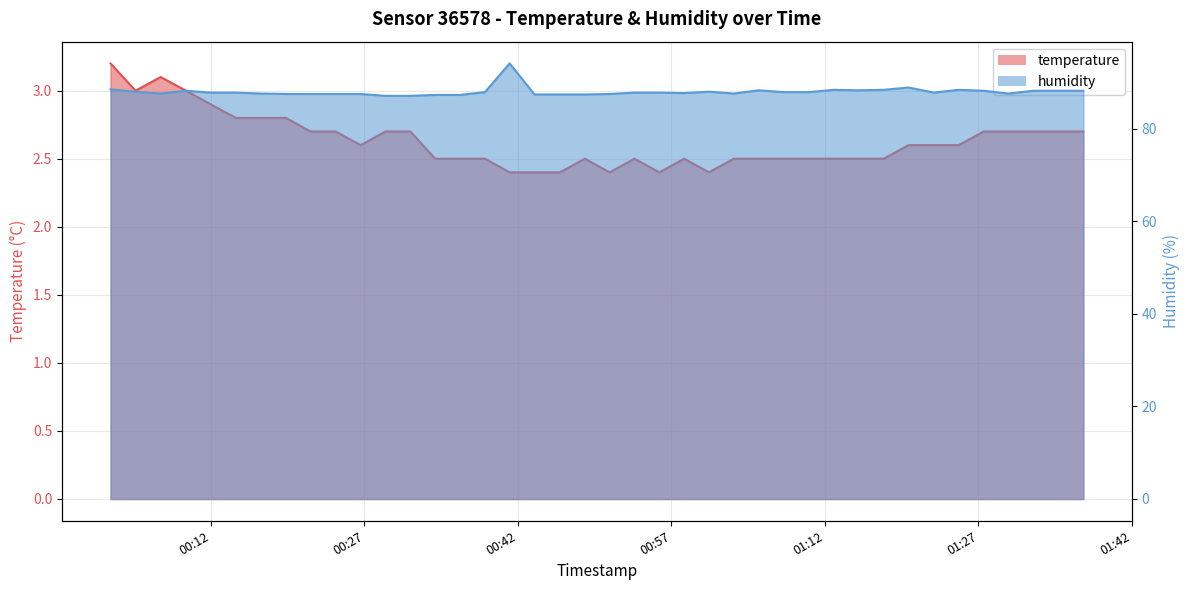

What is the spread (max minus min) of values at 2023-11-19T00:48:32?

84.9